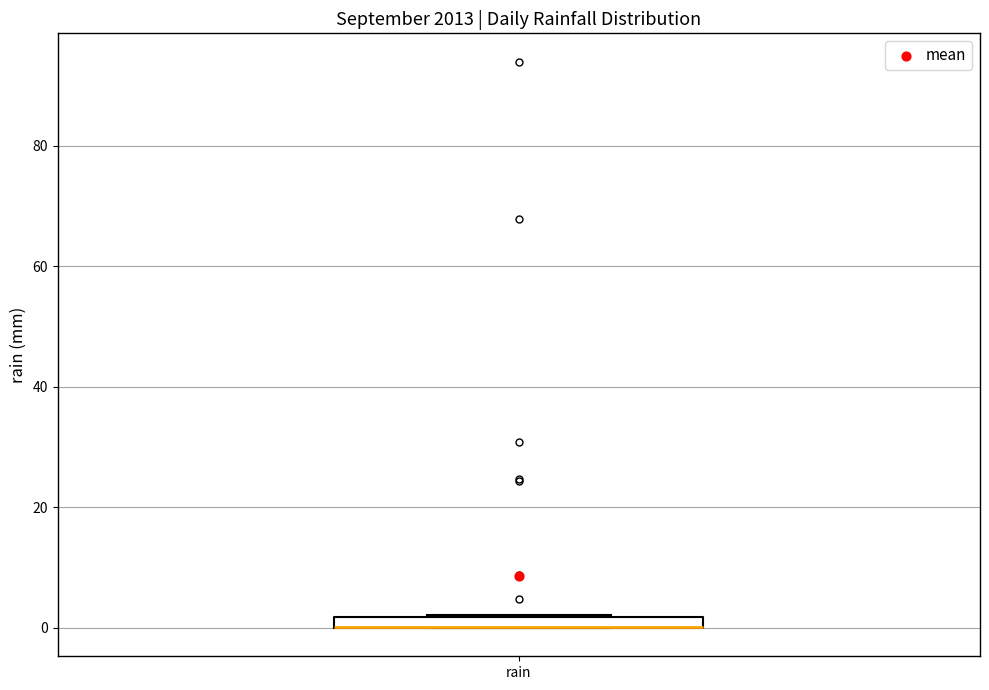

Where is the lower edge of the box for rain on the y-axis? The values are not printed on the chart, so give them approximately, as read against the axis.

0